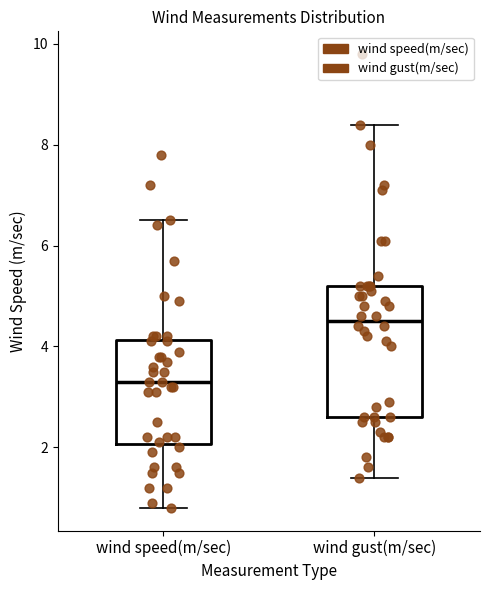

Reading left to right, read every box against the y-axis: the position of its median line, the range the box covers, and the ends of its whiskers. The values are not printed on the chart, so give them approximately, as read against the axis.

wind speed(m/sec): median 3.4, box 2.0 to 4.2, whiskers 0.8 to 6.6
wind gust(m/sec): median 4.6, box 2.6 to 5.2, whiskers 1.4 to 8.4